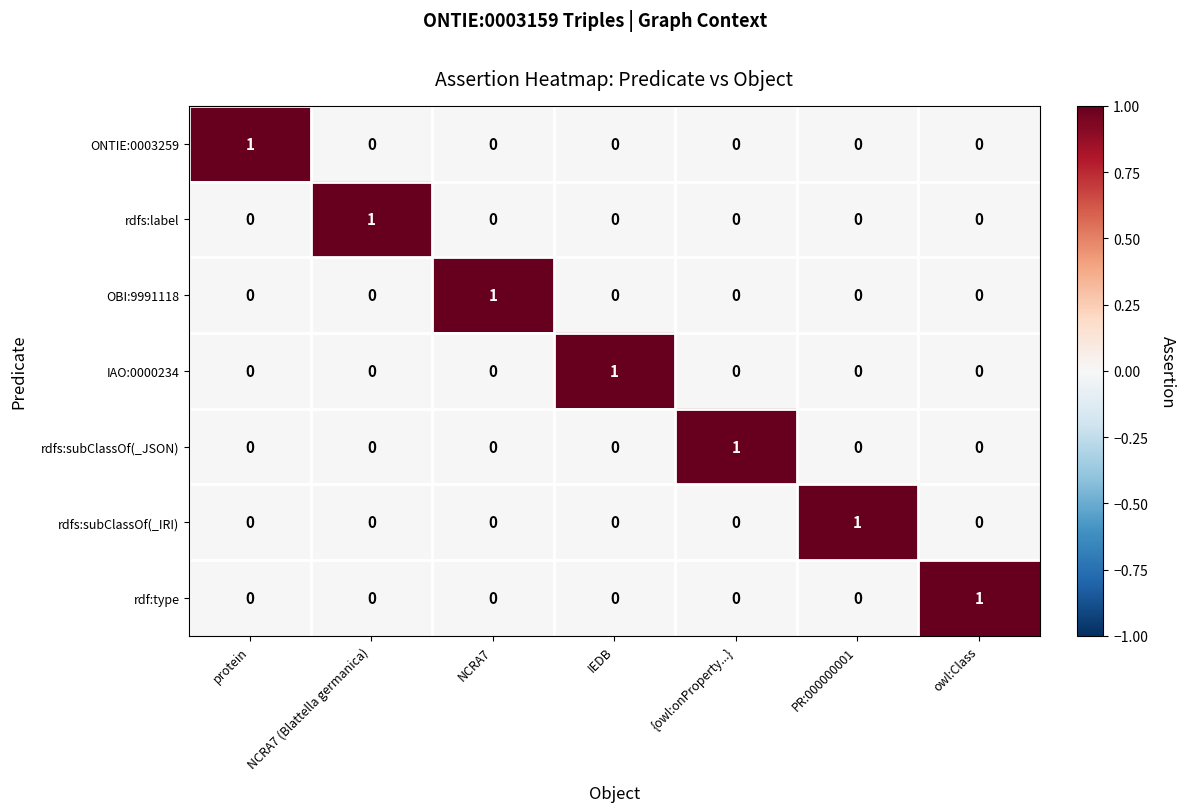

Is it true that rdfs:subClassOf(_IRI) equals 0 at IEDB?

True